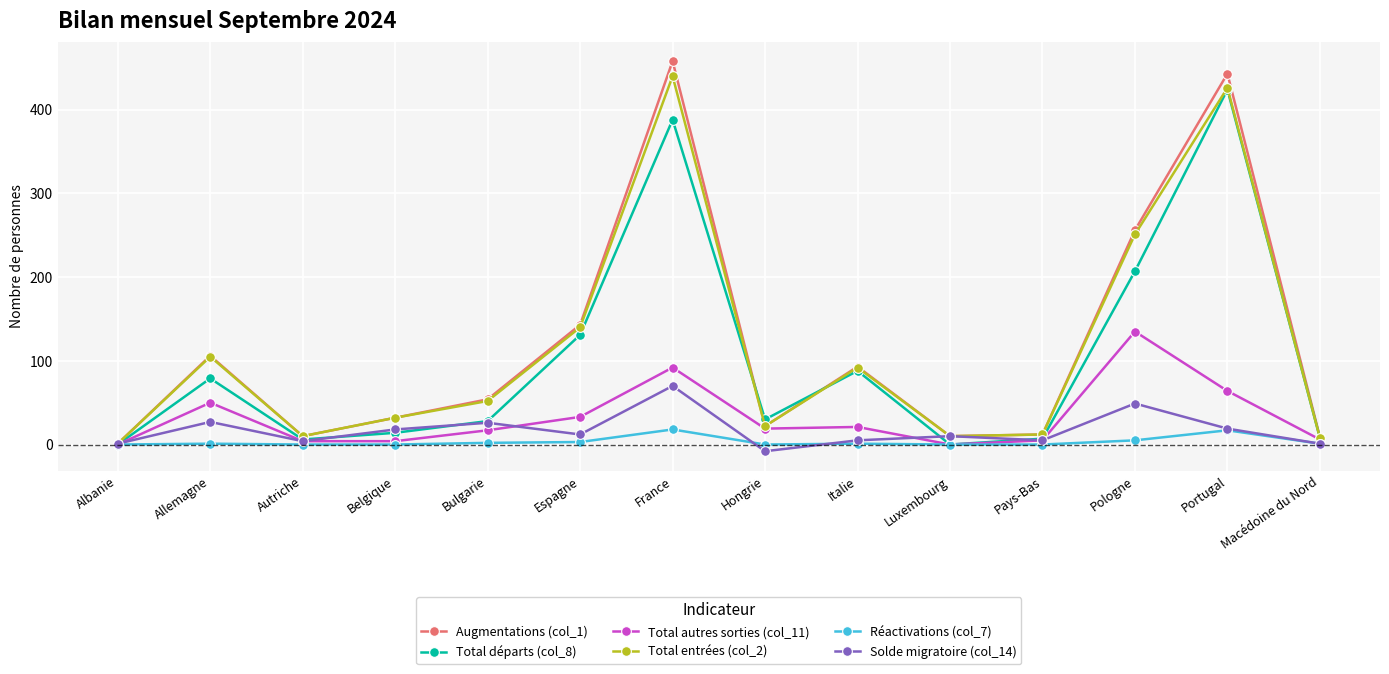

What is the difference between the highest and lowest values at Italie?

92